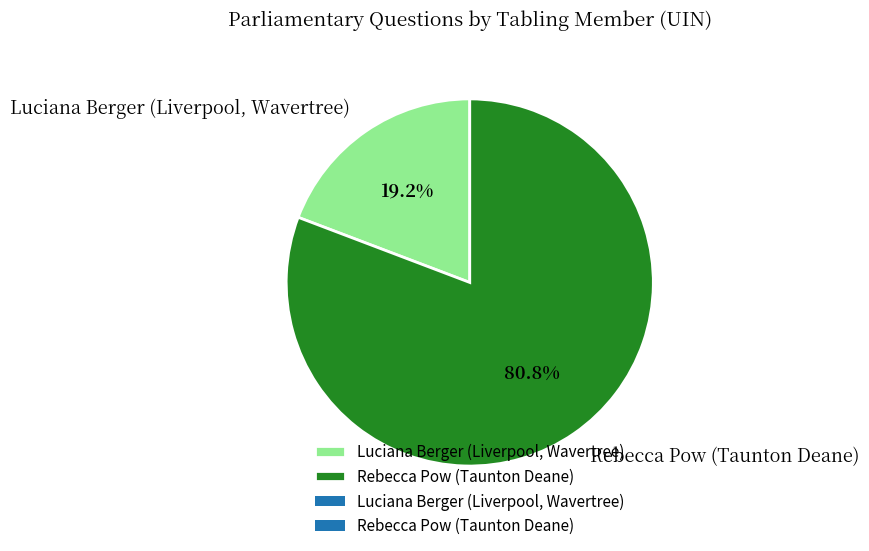

To the nearest percent, what is the difference between the Luciana Berger (Liverpool, Wavertree) and Rebecca Pow (Taunton Deane) slice percentages?

62%